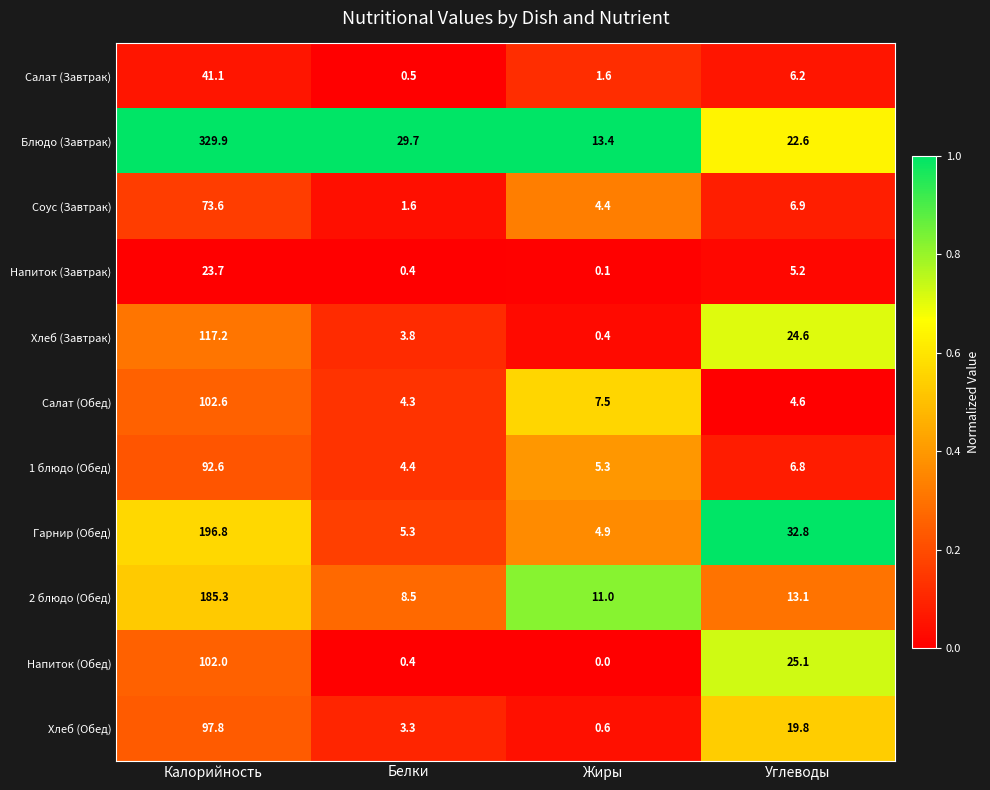

What is the difference between the highest and lowest values at Калорийность?

306.2